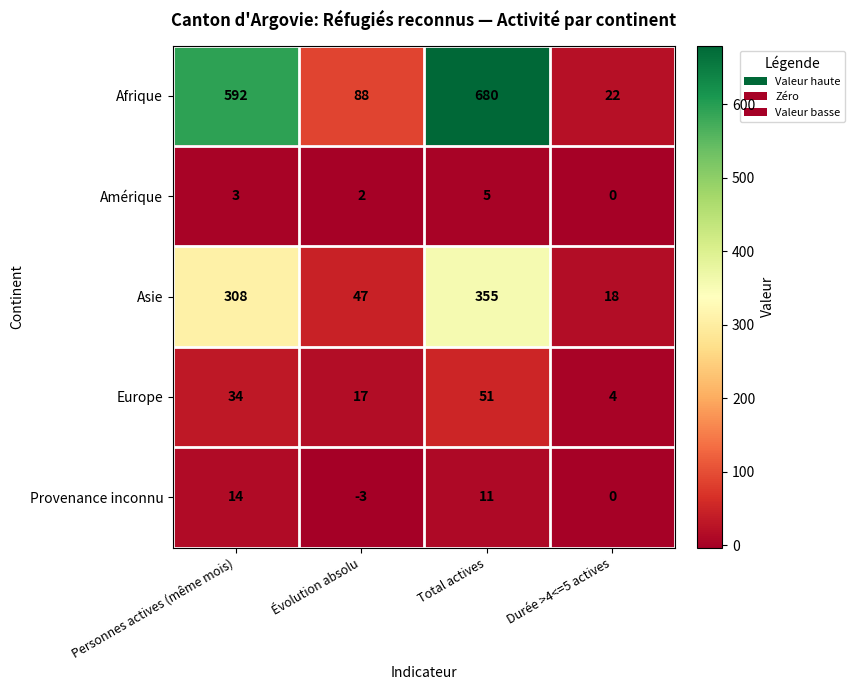

What is the difference between the second highest and minimum values in the Afrique series?

570